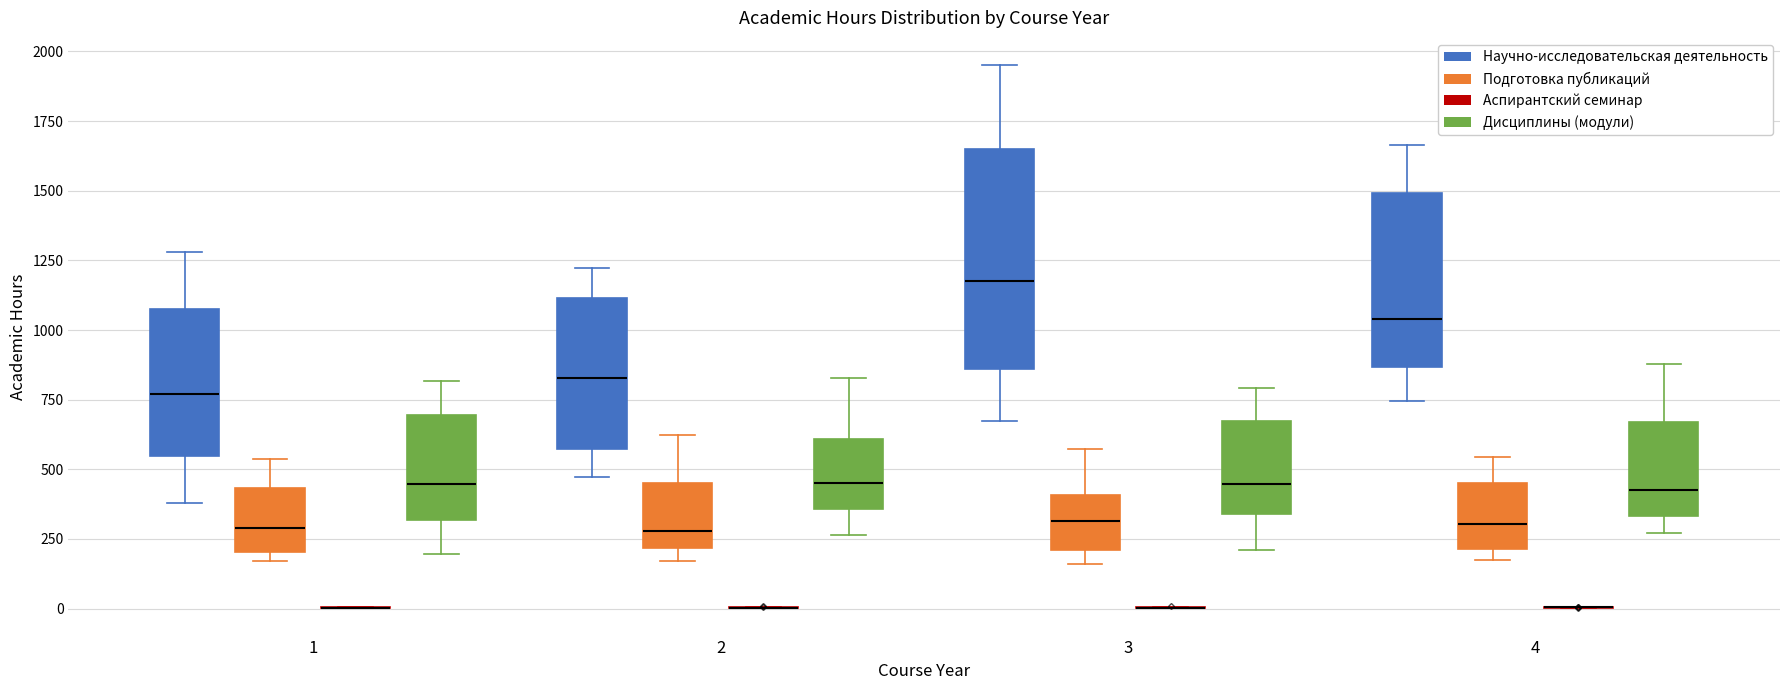

Reading left to right, read every box against the y-axis: the position of its median line, the range the box covers, and the ends of its whiskers. The values are not printed on the chart, so give them approximately, as read against the axis.

1 (Научно-исследовательская деятельность): median 750, box 550 to 1100, whiskers 400 to 1300
1 (Подготовка публикаций): median 300, box 200 to 450, whiskers 150 to 550
1 (Аспирантский семинар): box collapsed to a line at 0, whiskers 0 to 0
1 (Дисциплины (модули)): median 450, box 300 to 700, whiskers 200 to 800
2 (Научно-исследовательская деятельность): median 850, box 550 to 1100, whiskers 450 to 1200
2 (Подготовка публикаций): median 300, box 200 to 450, whiskers 150 to 600
2 (Аспирантский семинар): box collapsed to a line at 0, whiskers 0 to 0
2 (Дисциплины (модули)): median 450, box 350 to 600, whiskers 250 to 850
3 (Научно-исследовательская деятельность): median 1150, box 850 to 1650, whiskers 650 to 1950
3 (Подготовка публикаций): median 300, box 200 to 400, whiskers 150 to 550
3 (Аспирантский семинар): box collapsed to a line at 0, whiskers 0 to 0
3 (Дисциплины (модули)): median 450, box 350 to 650, whiskers 200 to 800
4 (Научно-исследовательская деятельность): median 1050, box 850 to 1500, whiskers 750 to 1650
4 (Подготовка публикаций): median 300, box 200 to 450, whiskers 150 to 550
4 (Аспирантский семинар): box collapsed to a line at 0, whiskers 0 to 0
4 (Дисциплины (модули)): median 400, box 350 to 650, whiskers 250 to 900